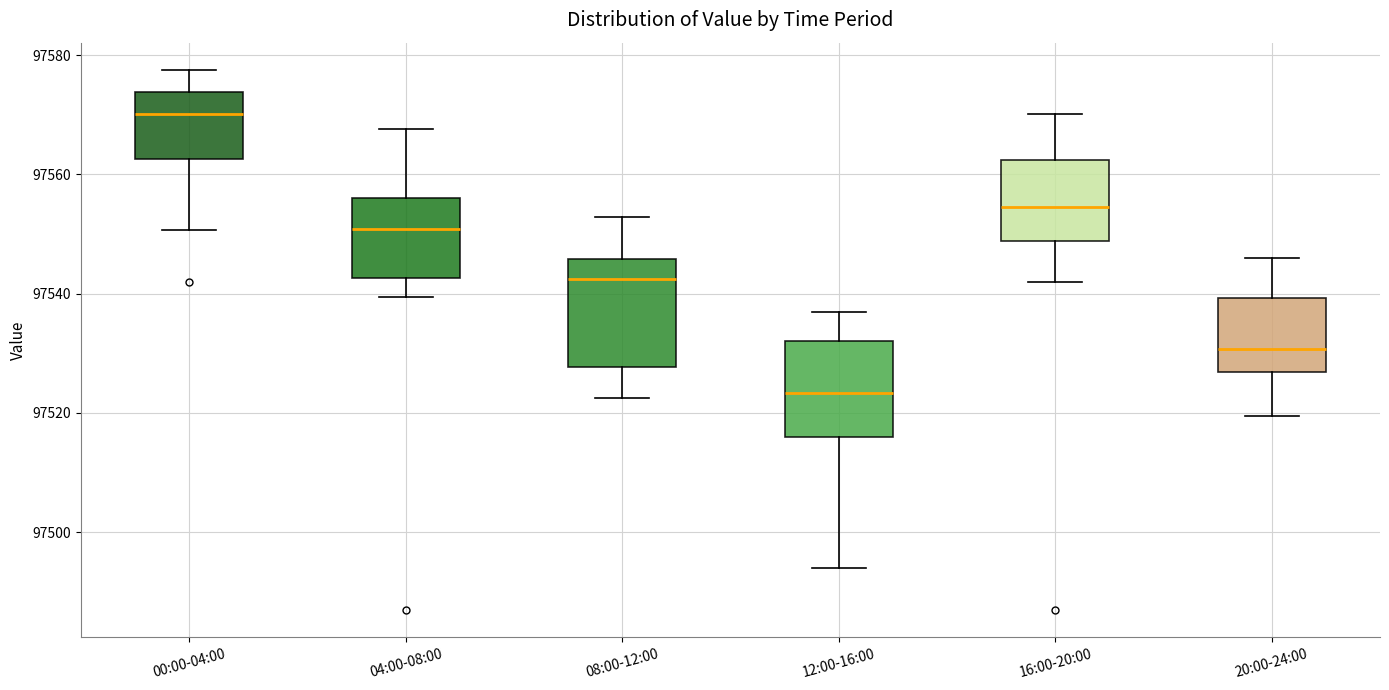

Where does the lower whisker of the box for 20:00-24:00 end on the y-axis? The values are not printed on the chart, so give them approximately, as read against the axis.

97520